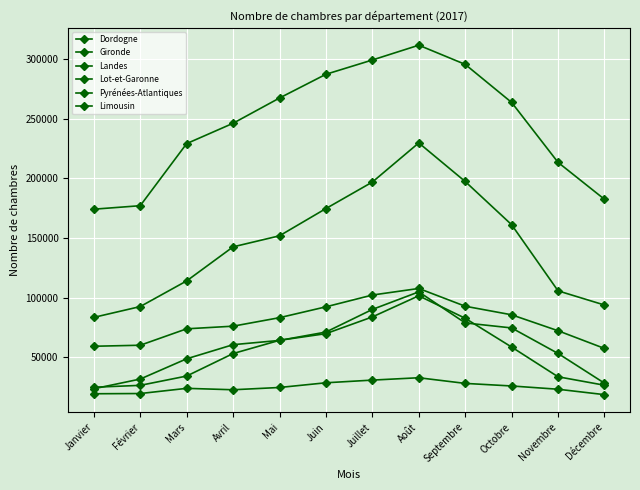

Is this an area chart (filled region under the line)?

No